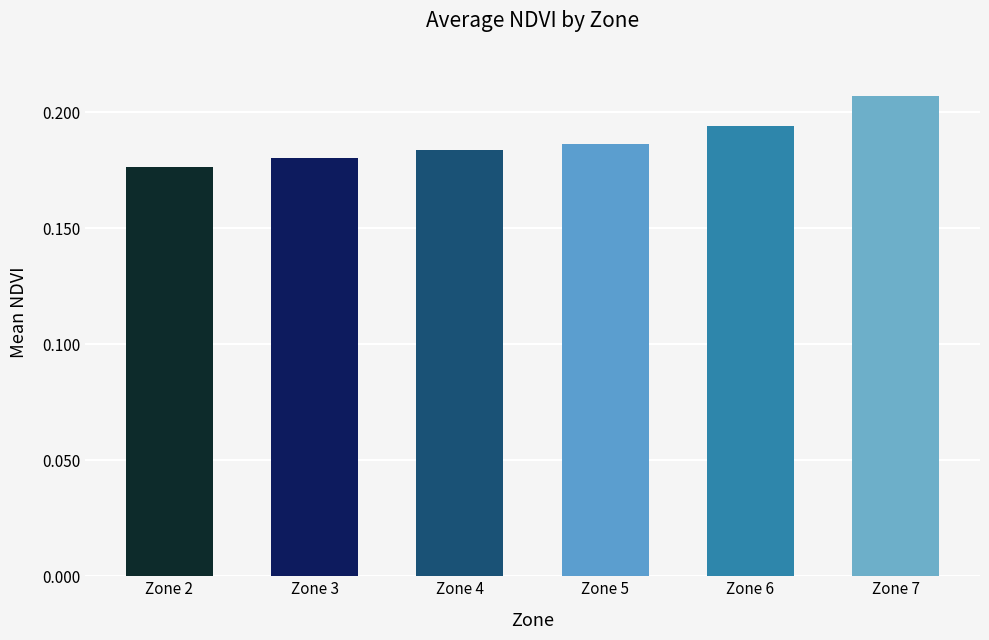

True or false: the data shows 0.1 at Zone 5.

False